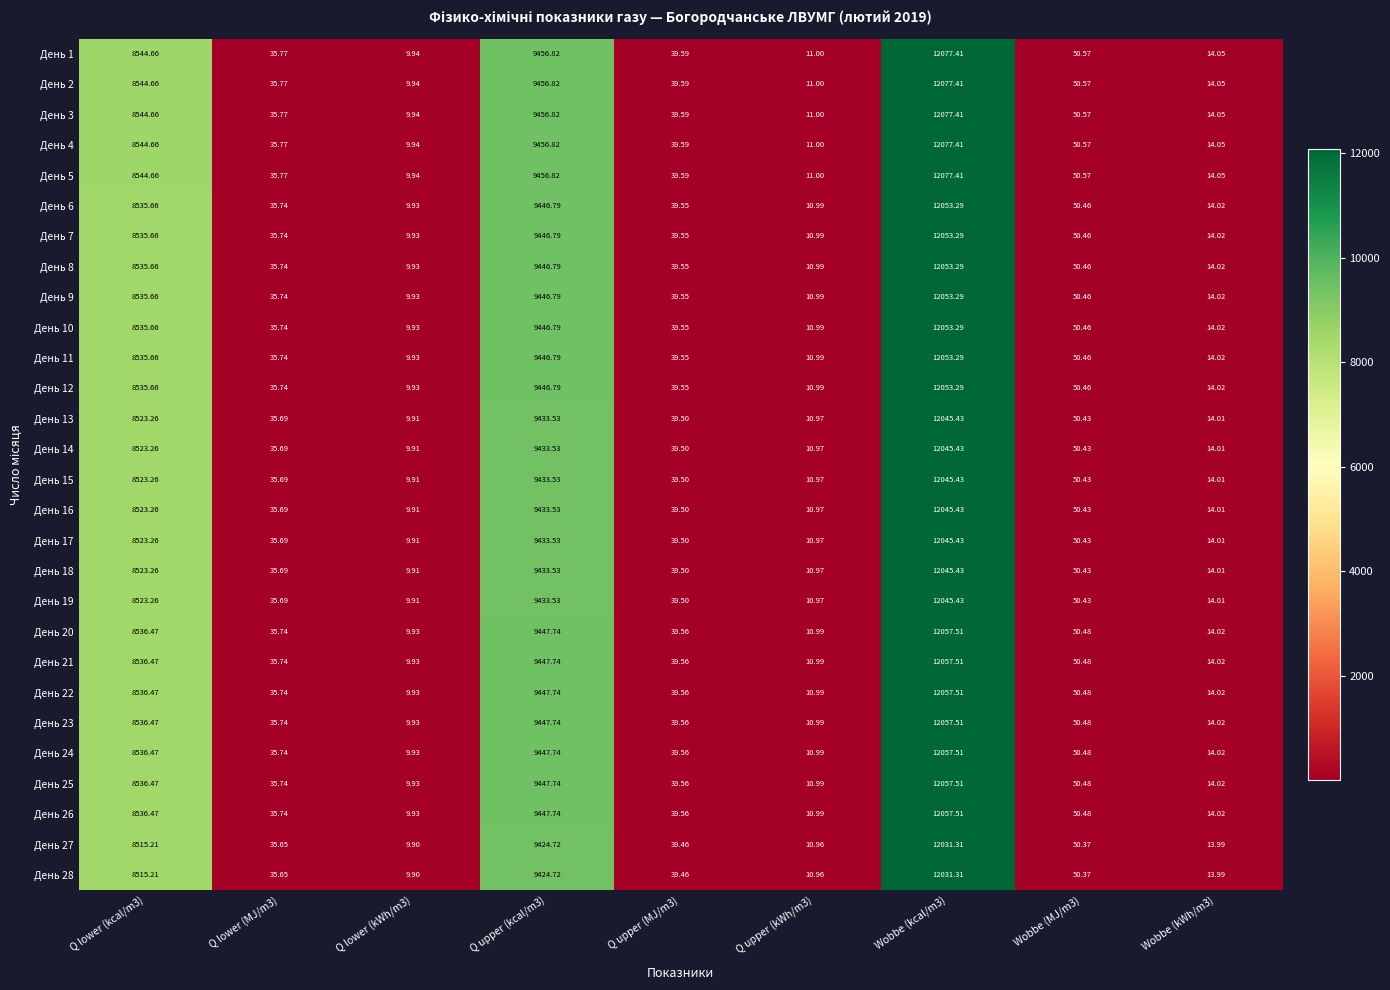

Is the value of День 28 at Wobbe (kWh/m3) greater than the value of День 23 at Wobbe (MJ/m3)?

No